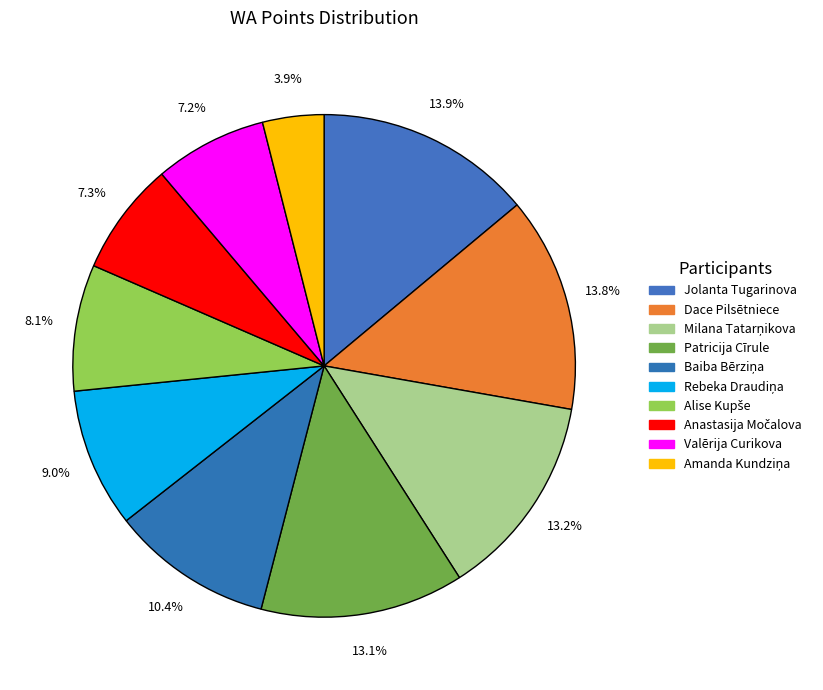

What is the total percentage of Milana Tatarņikova and Patricija Cīrule?

26.3%